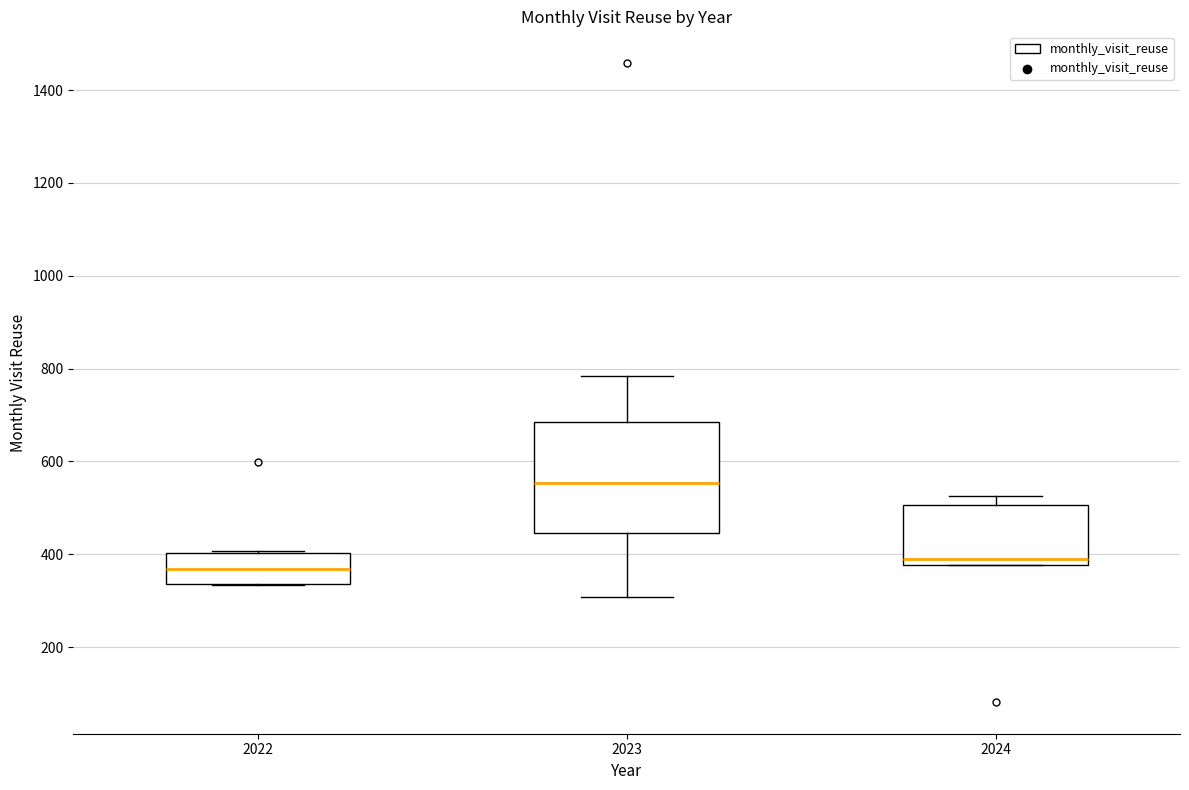

Reading left to right, transcribe this box plot: for each box, give where its median line is, the range the box spans, and where its two whiskers end, as read against the y-axis. The values are not printed on the chart, so give them approximately, as read against the axis.

2022: median 360, box 340 to 400, whiskers 340 to 400
2023: median 560, box 440 to 680, whiskers 300 to 780
2024: median 400, box 380 to 500, whiskers 380 to 520